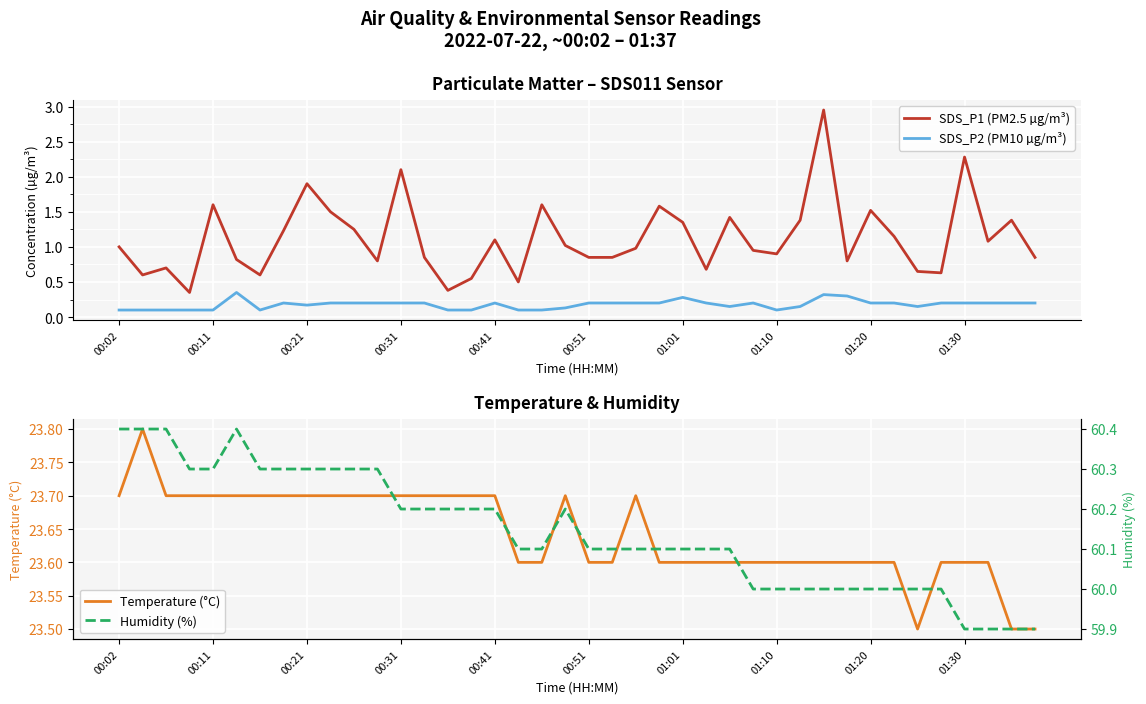

What is the sum of all Temperature (°C) values?

945.7